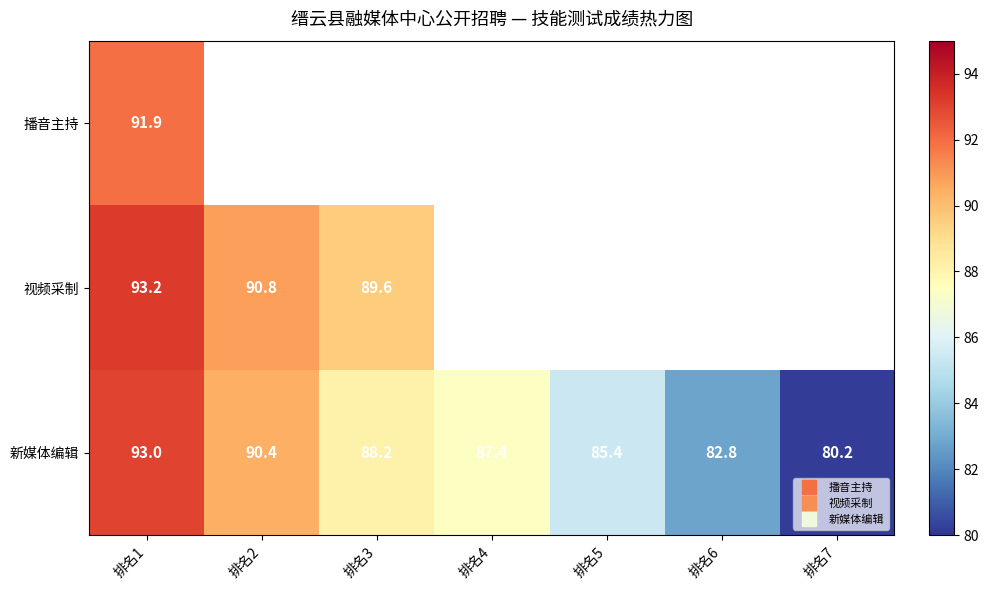

At how many categories does at least one series exceed 84?

5